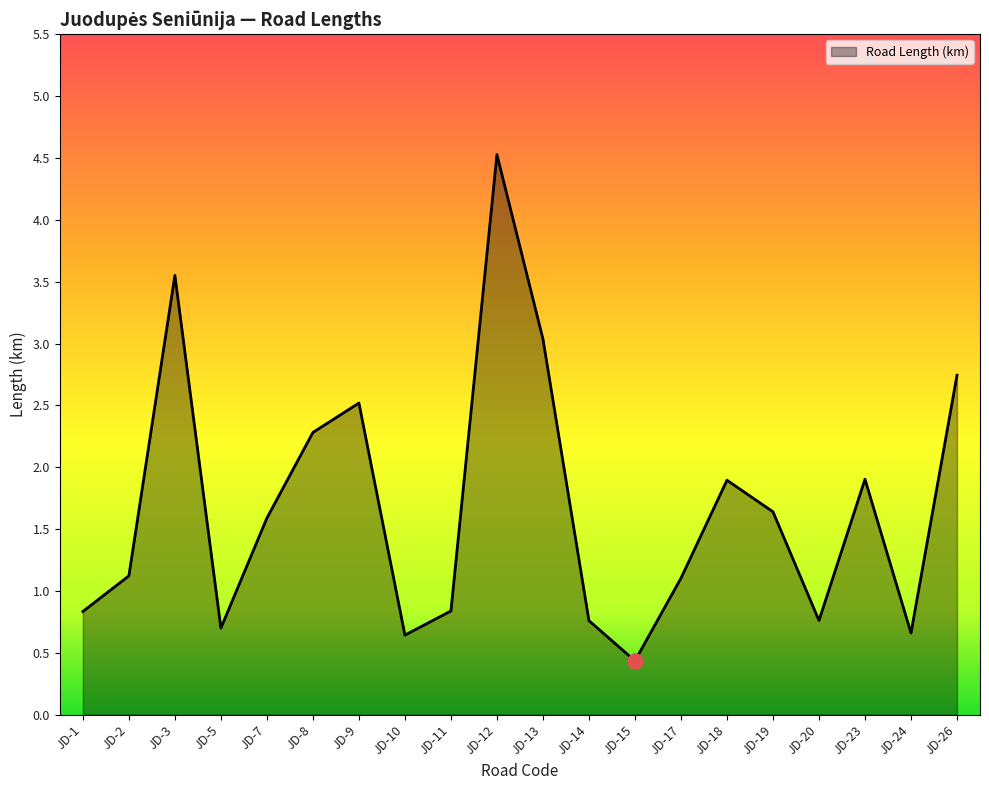

Which has a higher value, JD-5 or JD-2?

JD-2